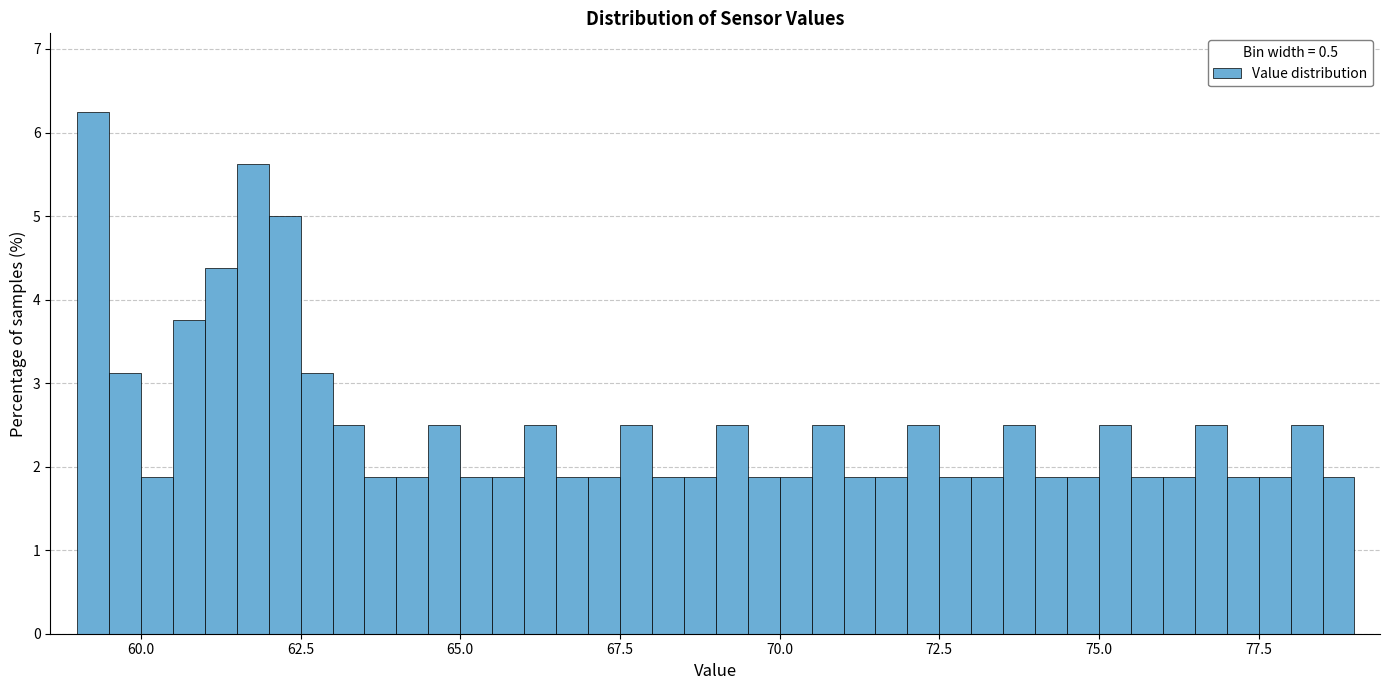

Around what value on the x-axis is the tallest bar? Give the approximate position of its centre, as read against the axis.

59.5